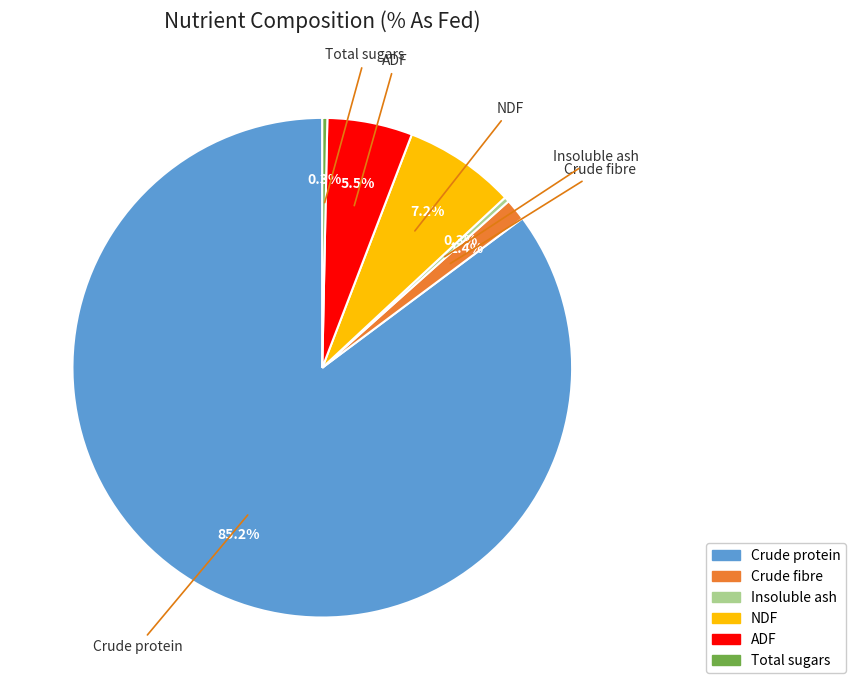

What portion of the pie excludes ADF?

94.5%